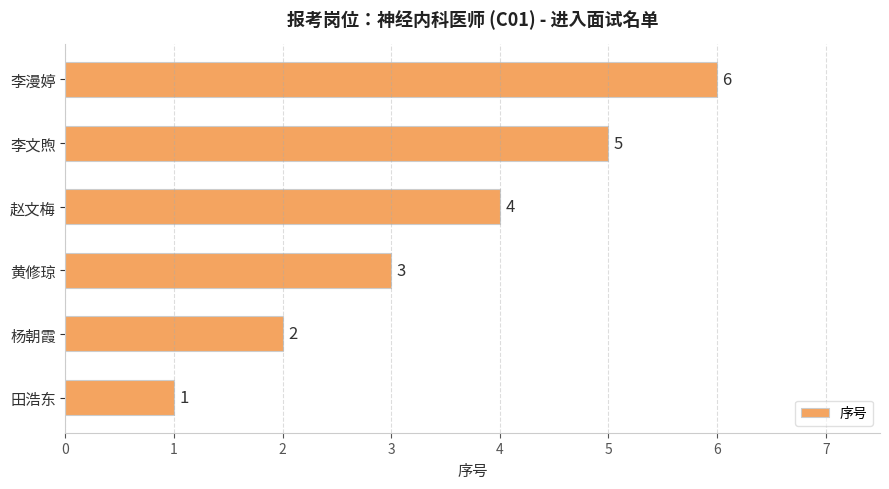

Where is the data nearest to the value 3?

黄修琼